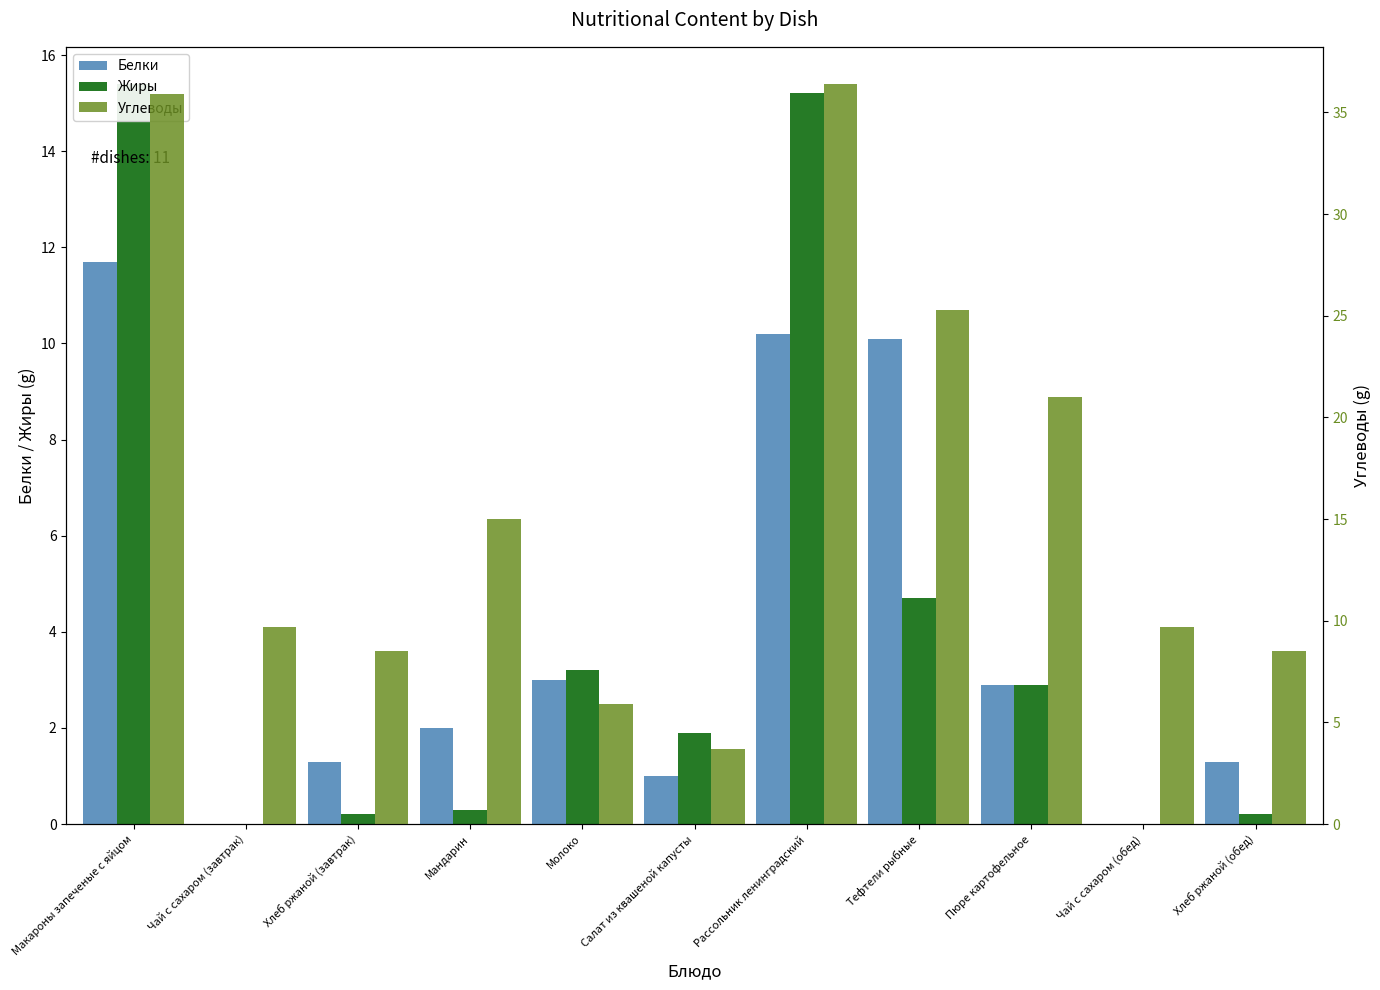

What is the approximate value of Углеводы at Чай с сахаром (обед)?

9.7